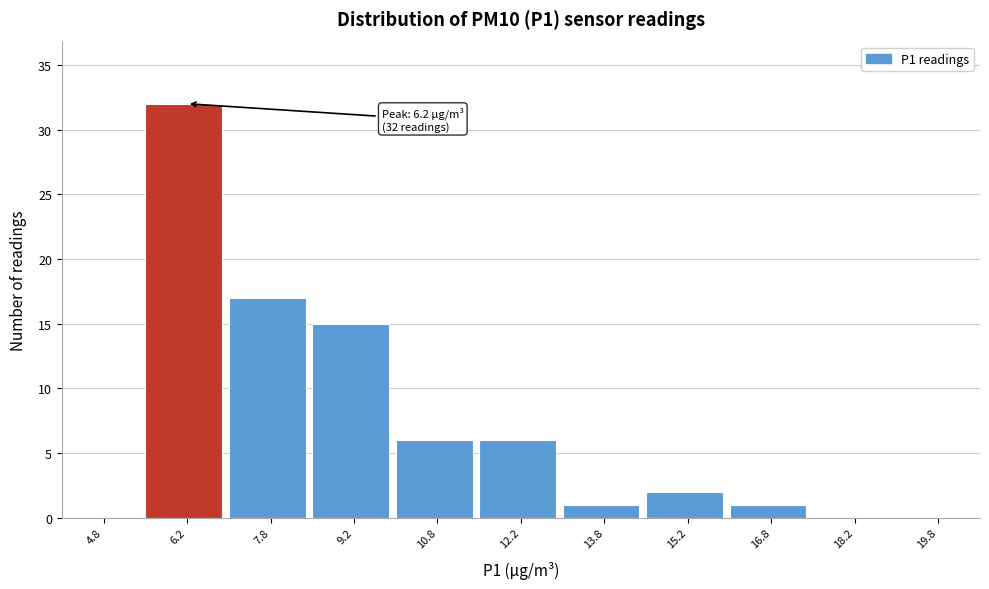

Over which range of the x-axis is the bar tallest?

5.5 to 7.0